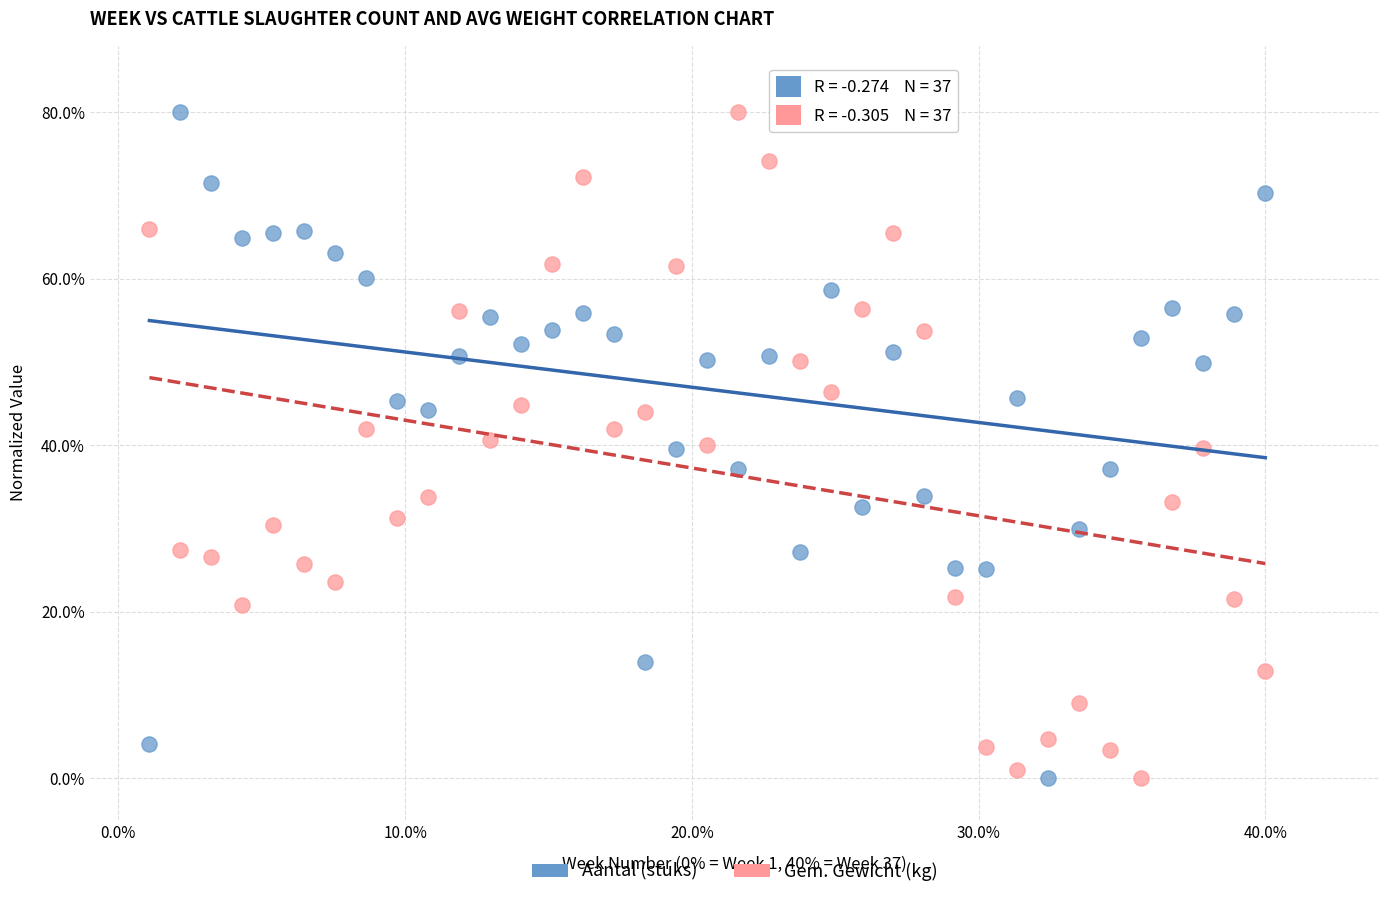

What are all the series names shown in the legend?

Aantal (stuks), Gem. Gewicht (kg)